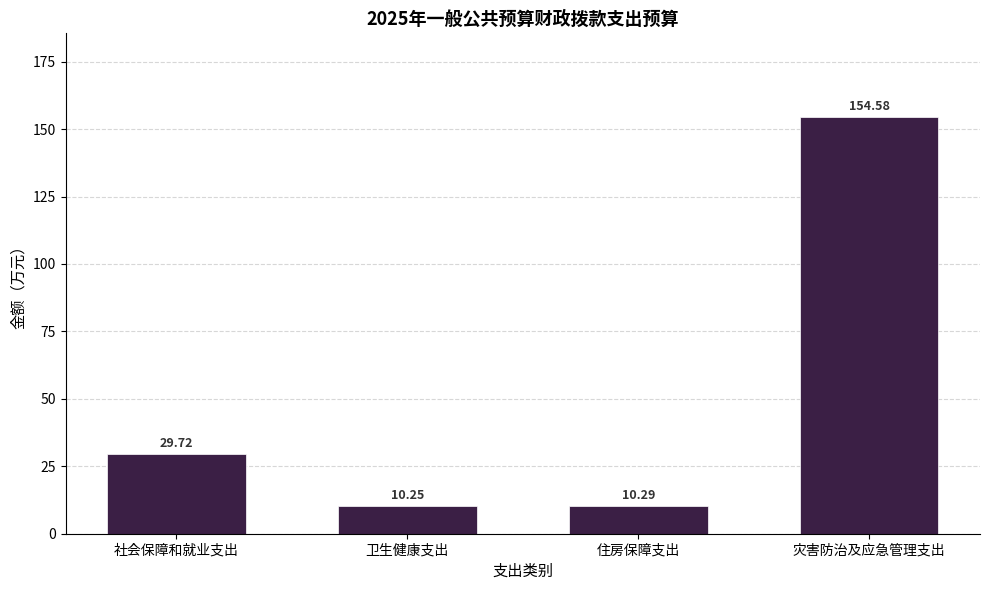

Are the bars grouped side by side (vs. stacked)?

No